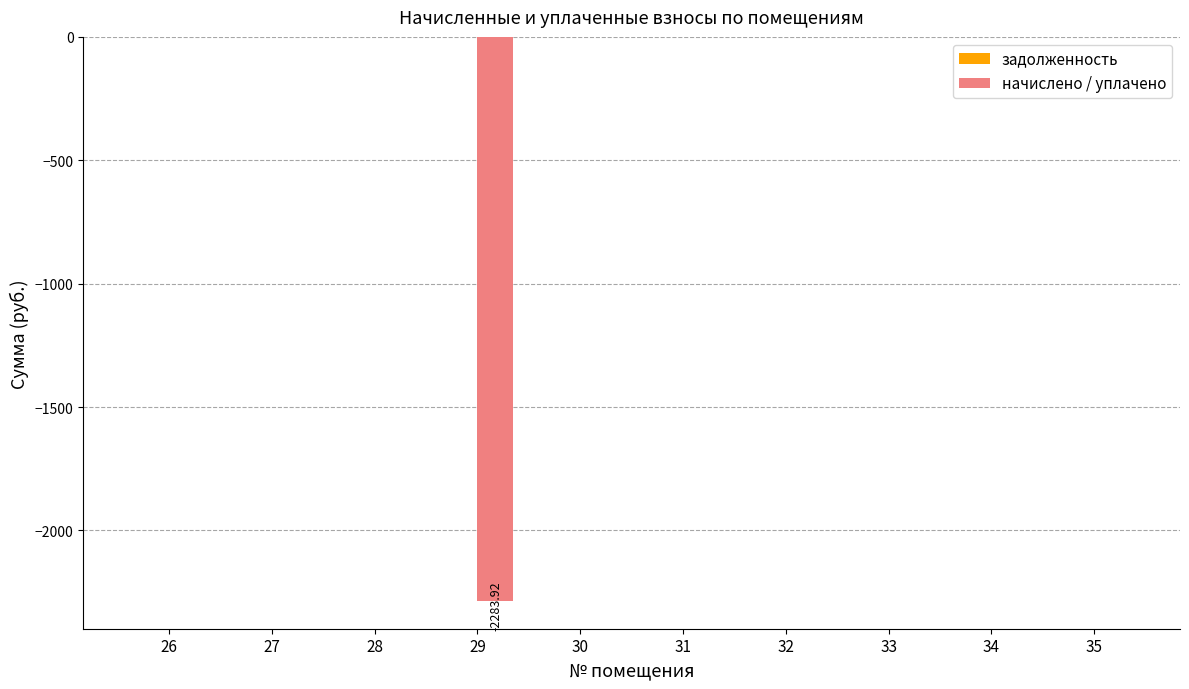

What is the change in value from 29 to 33?

+2283.9